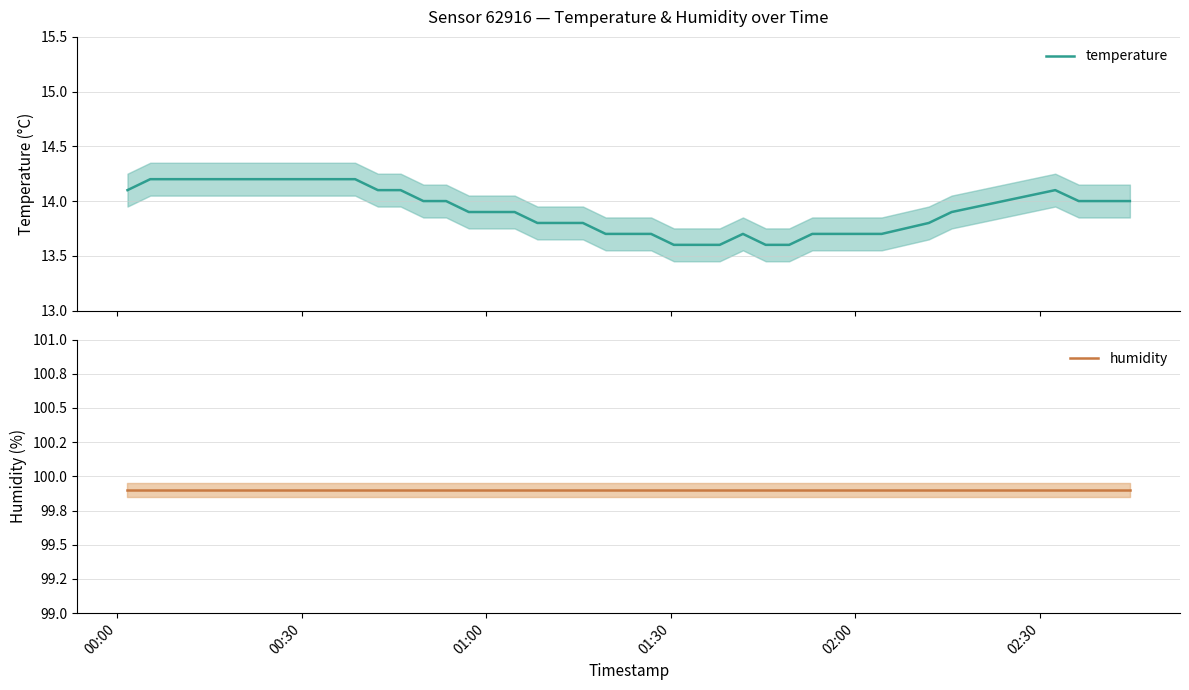

Which series has the widest spread of values?

temperature